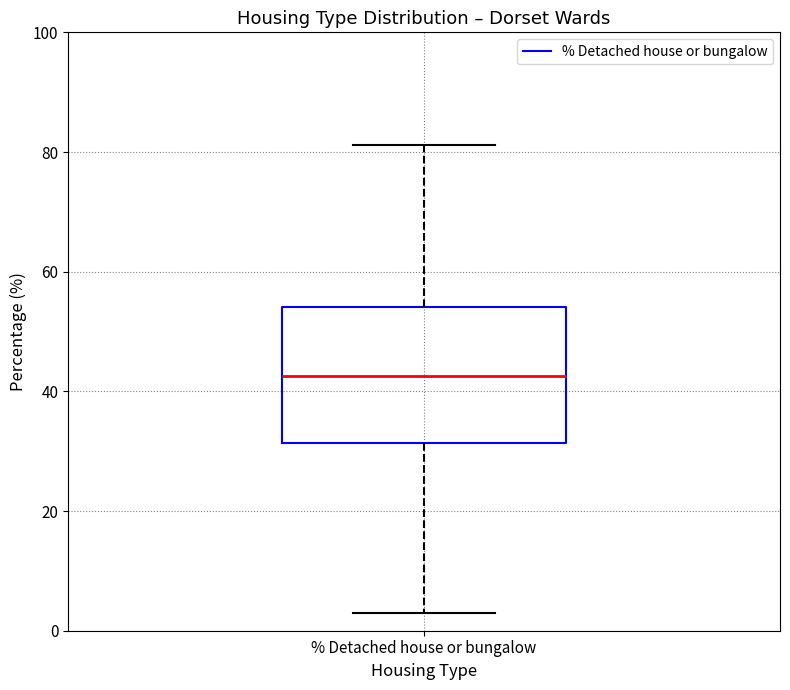

Where does the upper whisker of the box for % Detached house or bungalow end on the y-axis? The values are not printed on the chart, so give them approximately, as read against the axis.

82